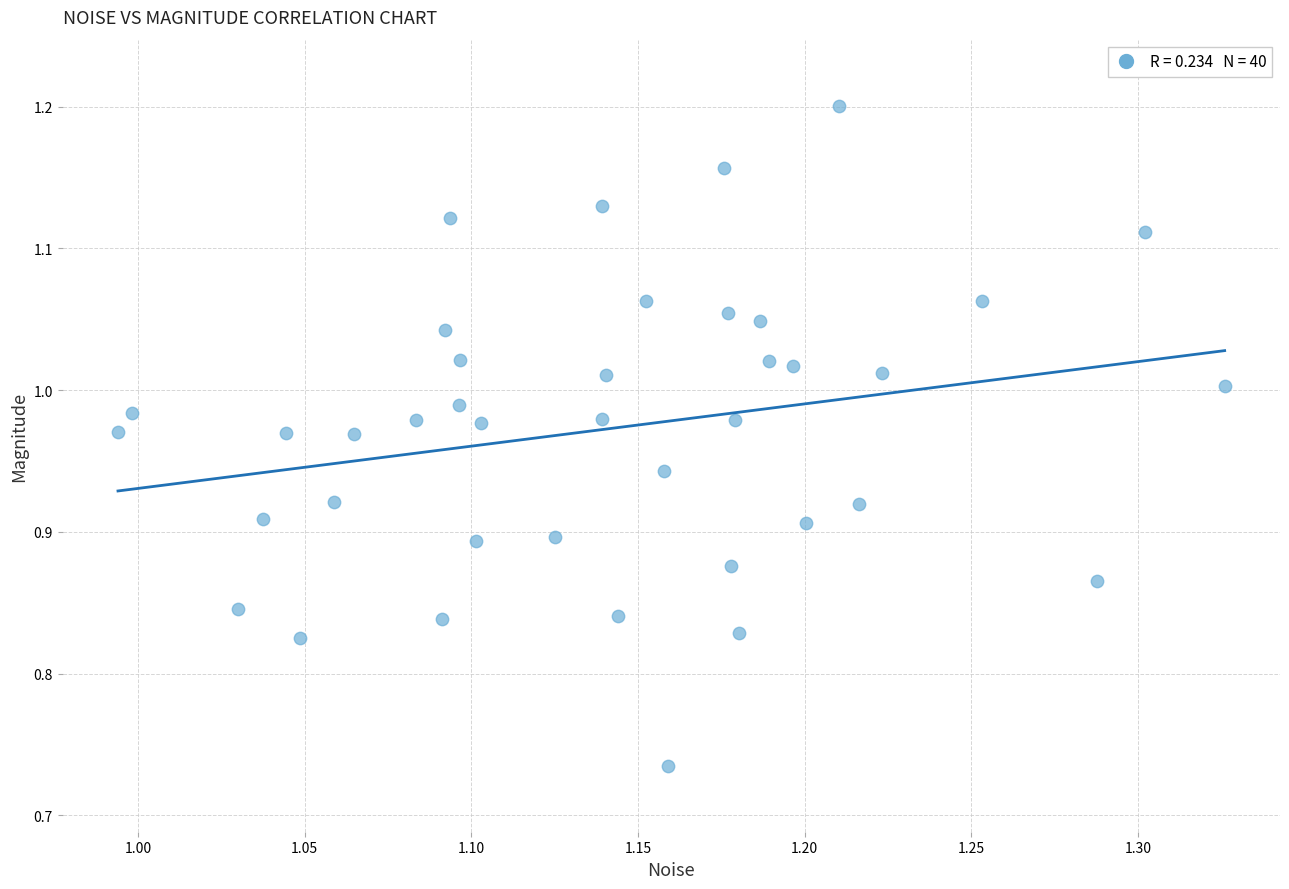

What is the range of Y values (max minus min)?

0.5